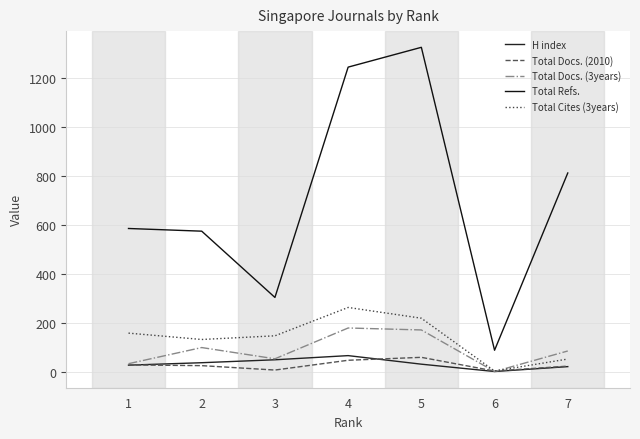

True or false: Total Docs. (3years) and Total Refs. cross at least once.

False